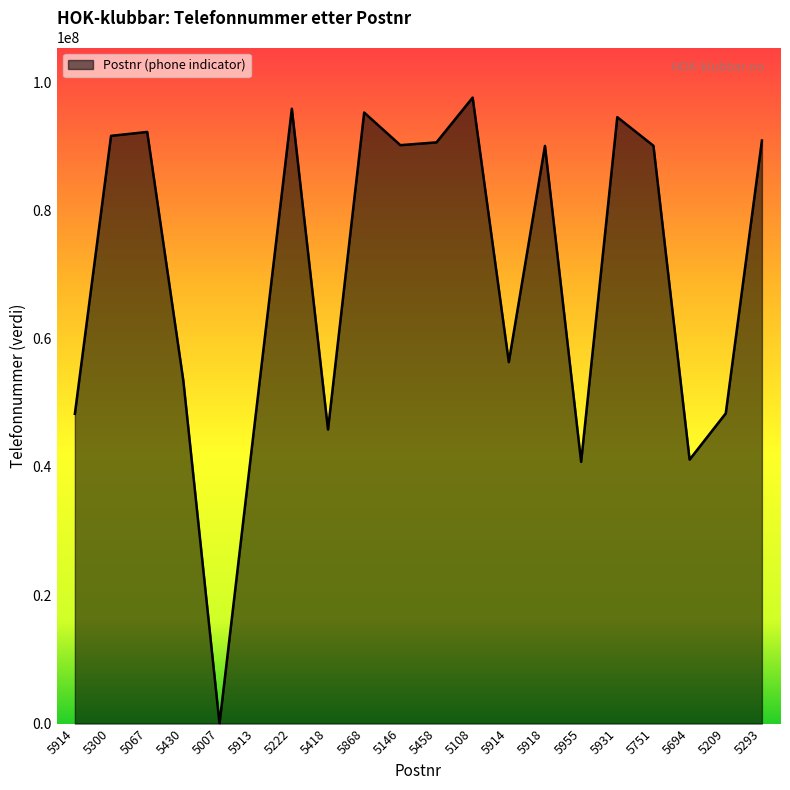

What is the change in value from 5914 to 5694?

-15202794